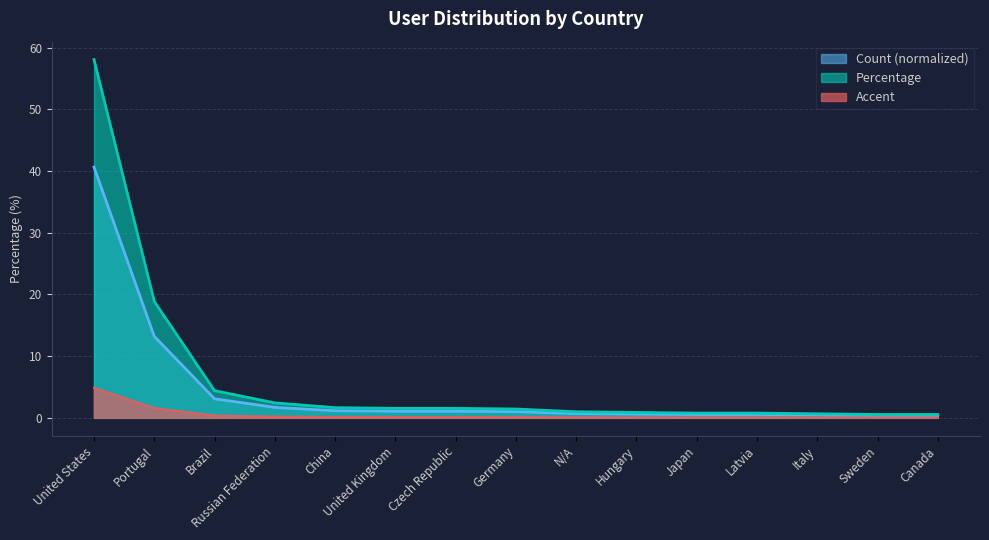

What is the difference between the Percentage values at N/A and China?

0.5